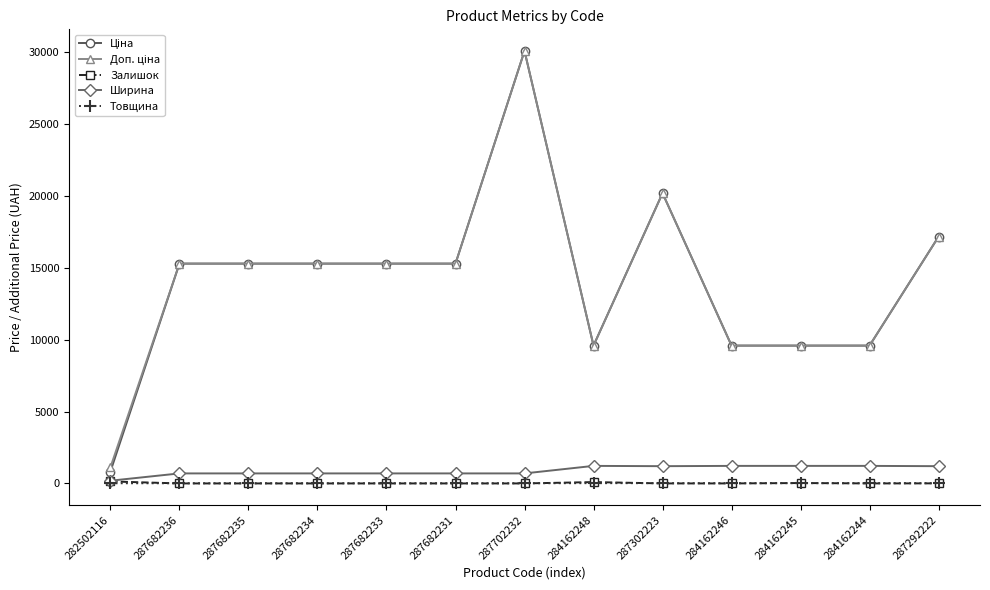

What is the greatest value displayed?

30077.8